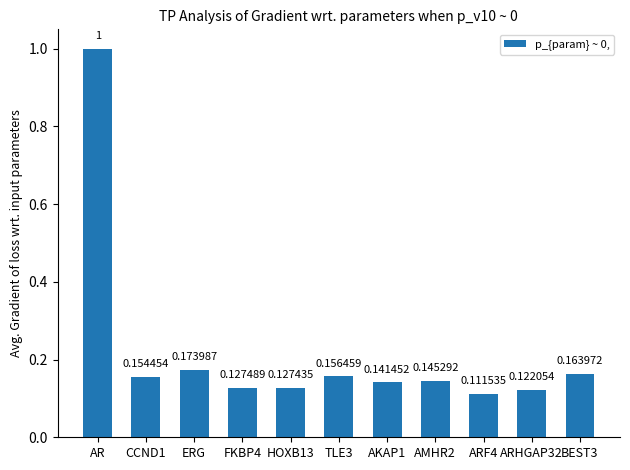

Where is the data nearest to the value 0?

ARF4